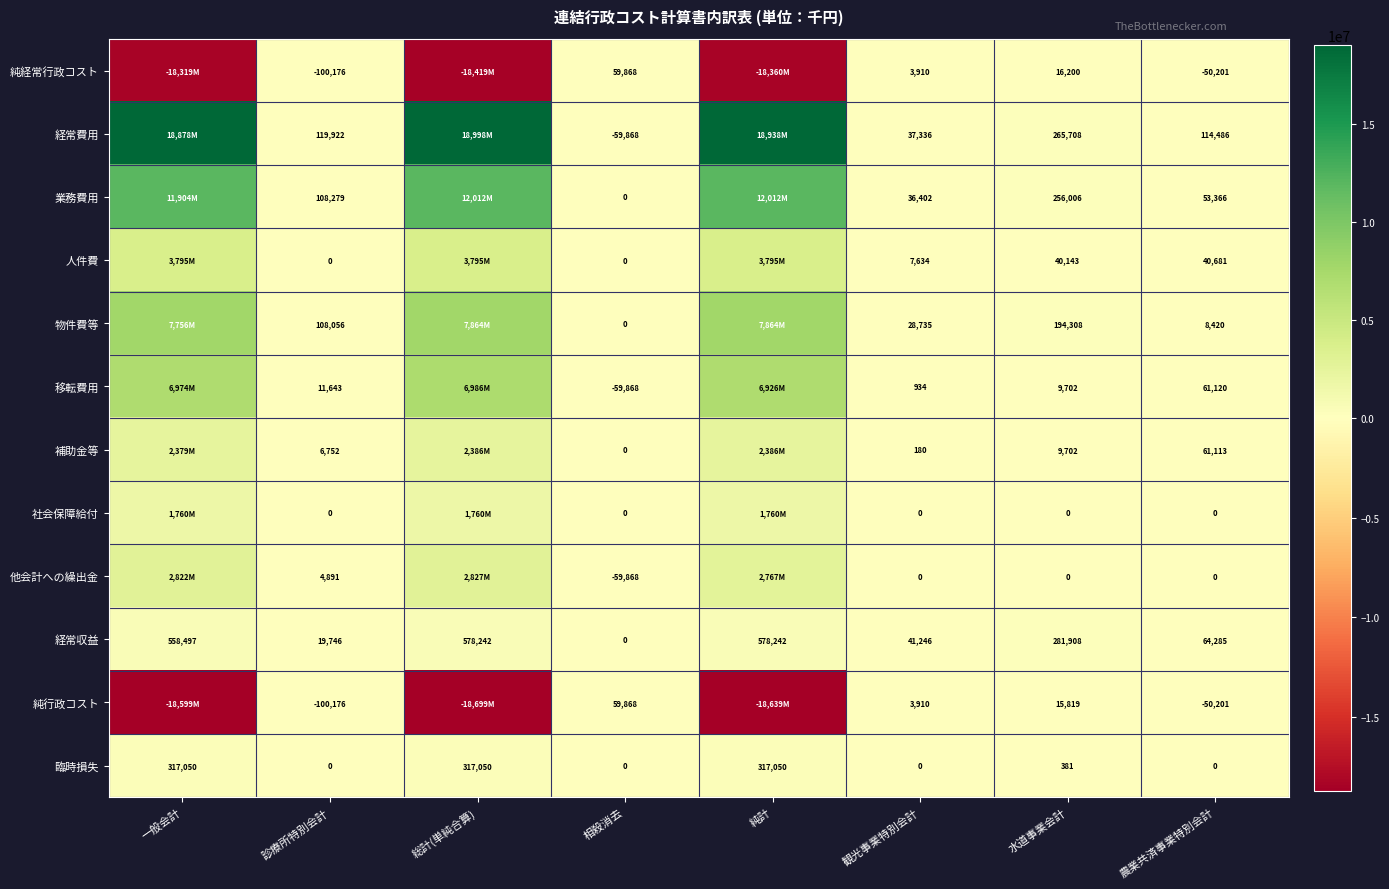

What is the difference between the 臨時損失 values at 一般会計 and 観光事業特別会計?

317050